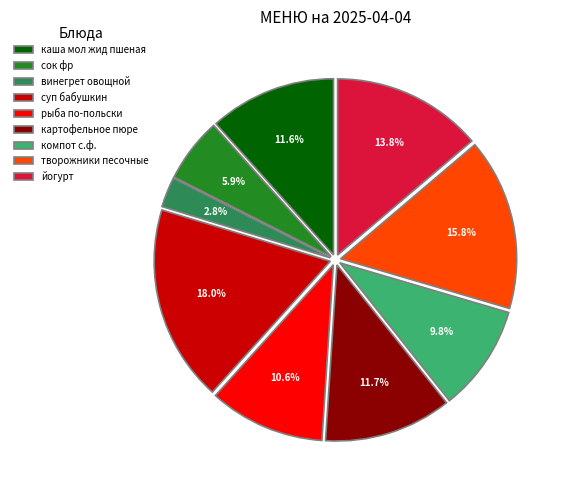

Which slice is the smallest?

винегрет овощной